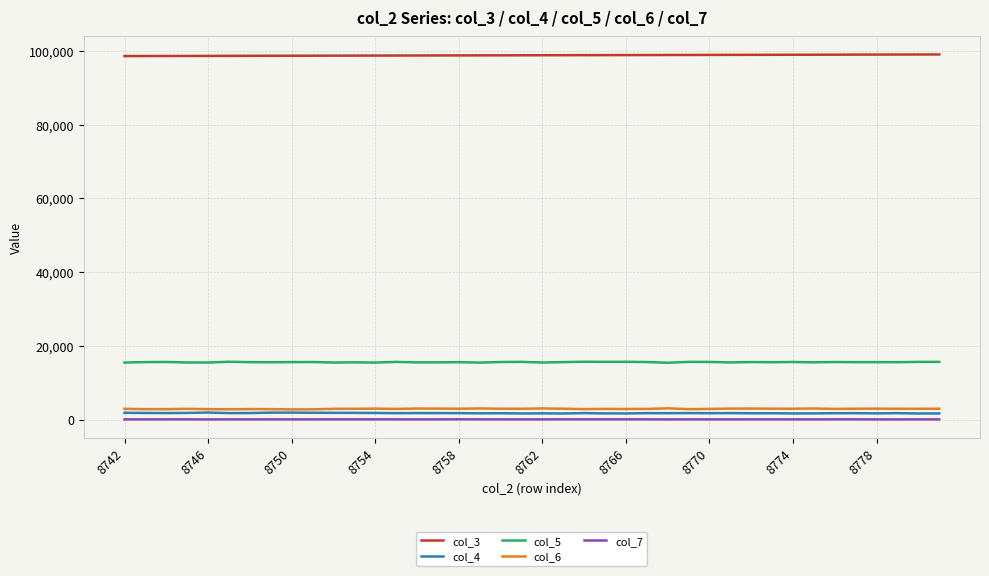

What are all the series names shown in the legend?

col_3, col_4, col_5, col_6, col_7